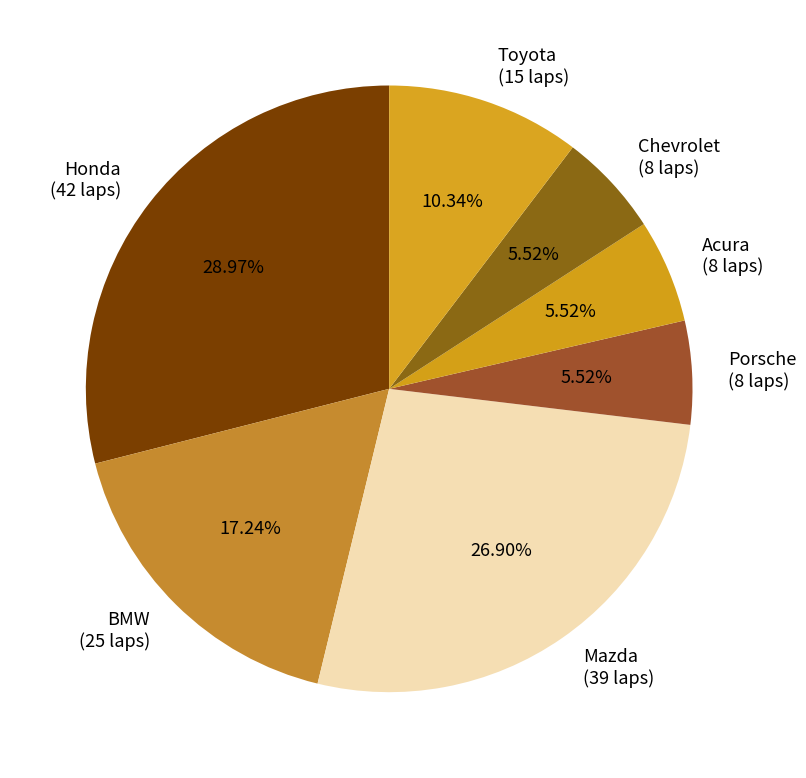

What percentage is the Acura slice, to the nearest percent?

6%